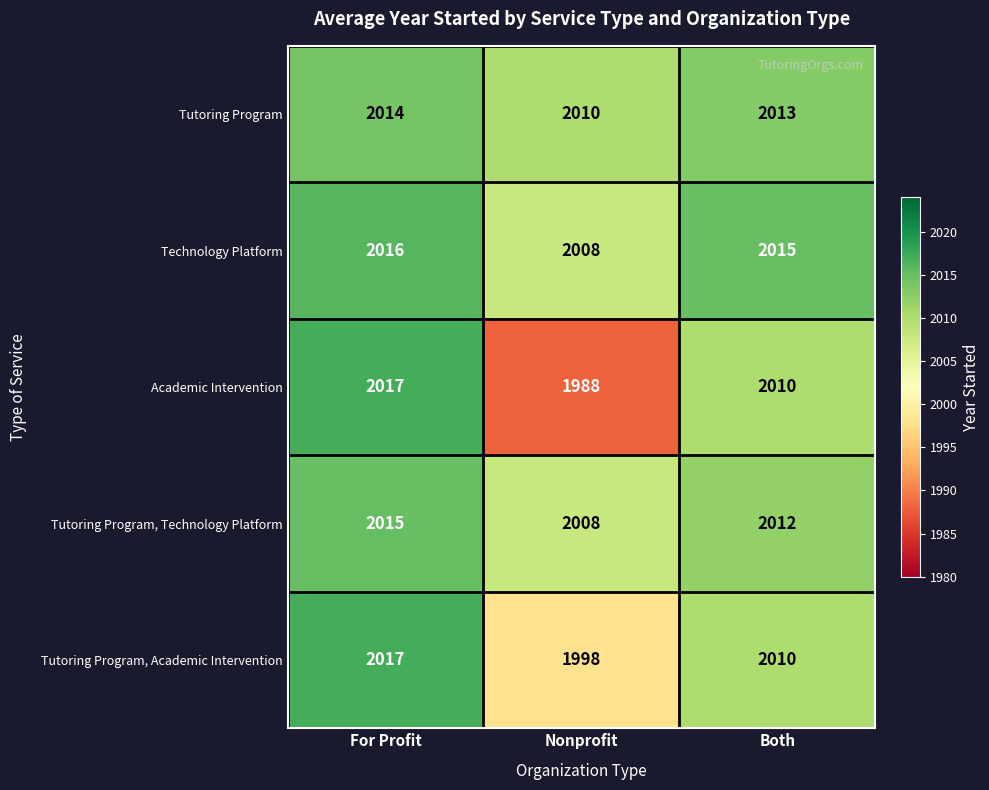

List the labels in order of Tutoring Program, Academic Intervention value, largest first.

For Profit, Both, Nonprofit